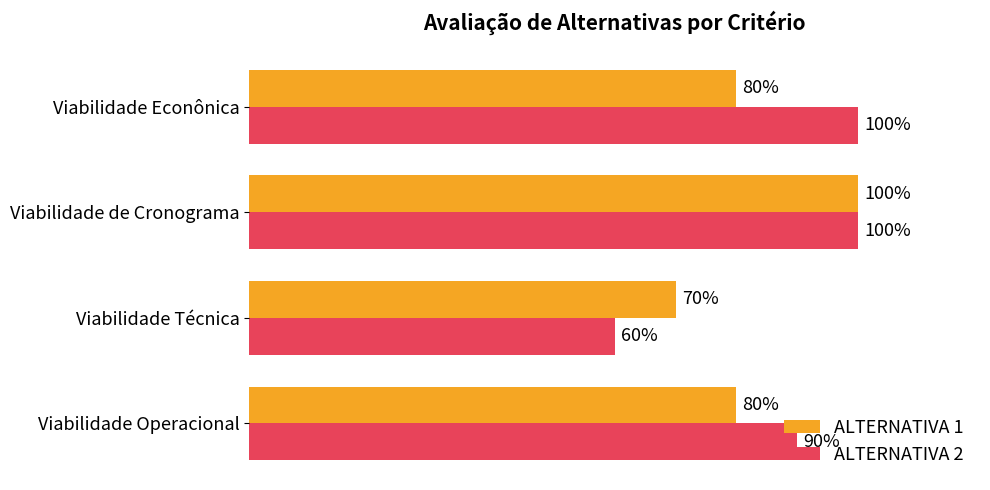

Rank the series at Viabilidade Econônica from highest to lowest value.

ALTERNATIVA 2, ALTERNATIVA 1